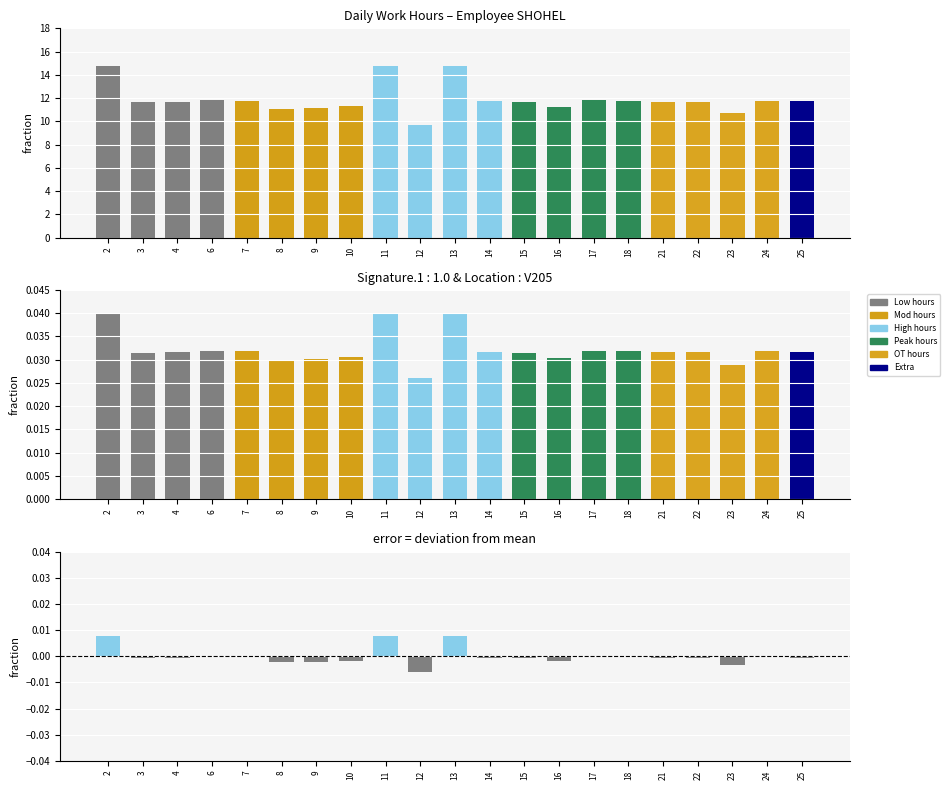

Count the number of categories in the chart.

21